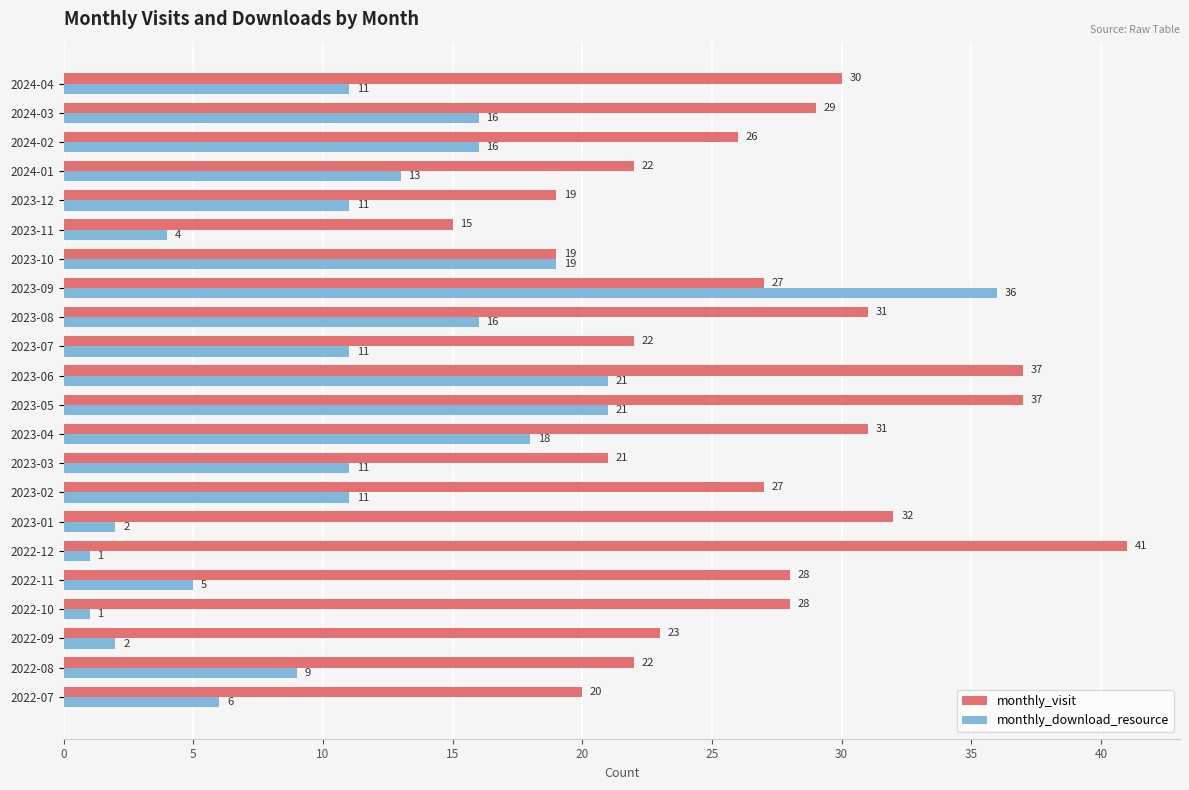

What is the lowest value of the monthly_visit series?

15